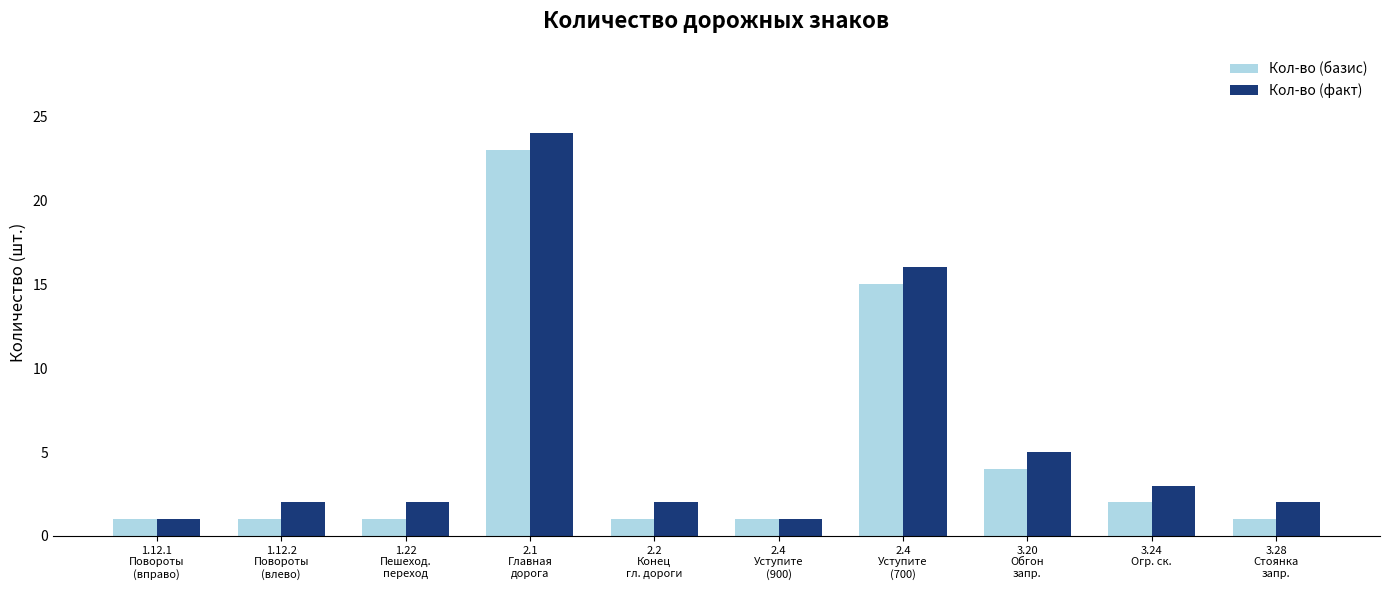

Is the value of Кол-во (факт) at 3.28
Стоянка
запр. greater than the value of Кол-во (базис) at 2.4
Уступите
(700)?

No